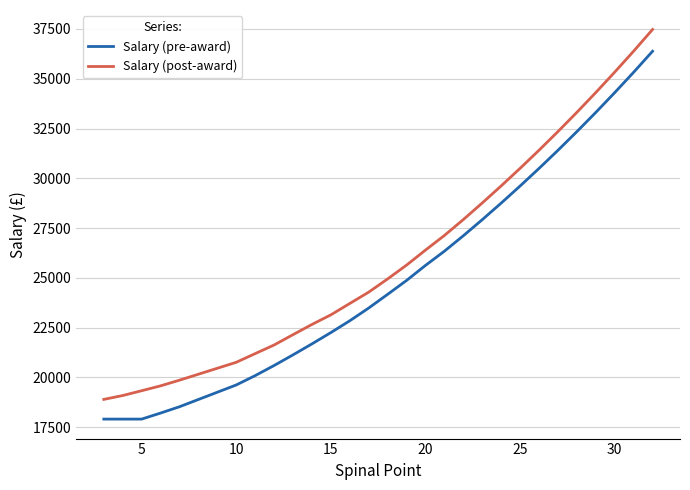

Which series has the largest total across all categories?

Salary (post-award)